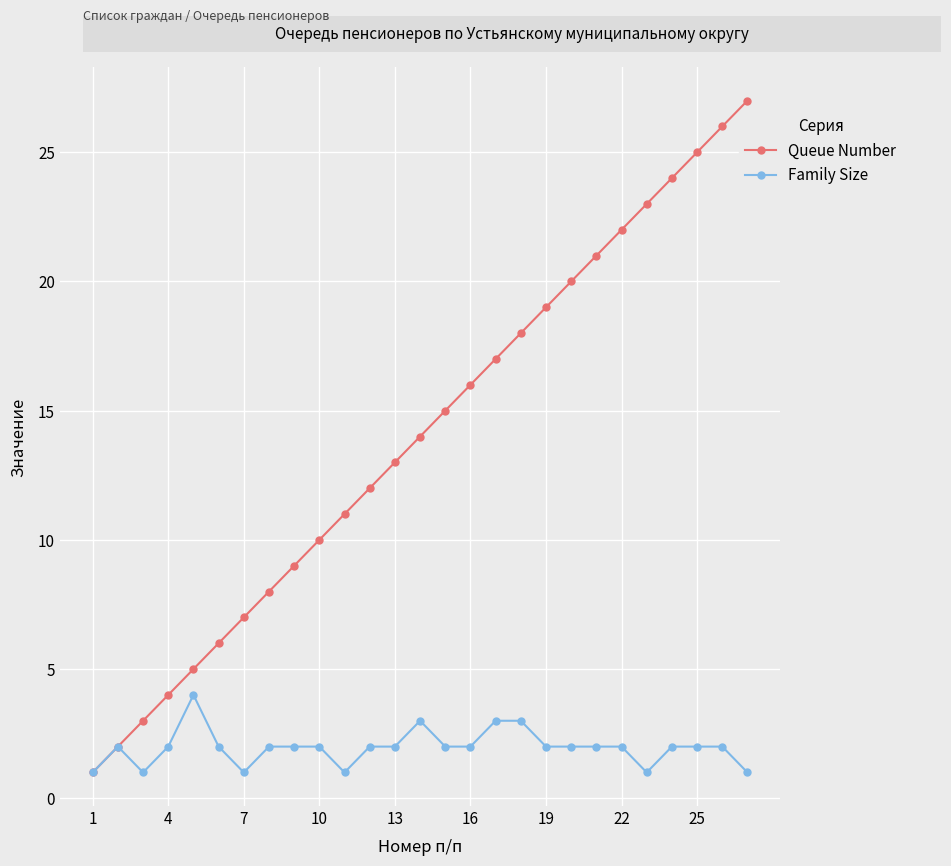

What is the greatest value displayed?

27